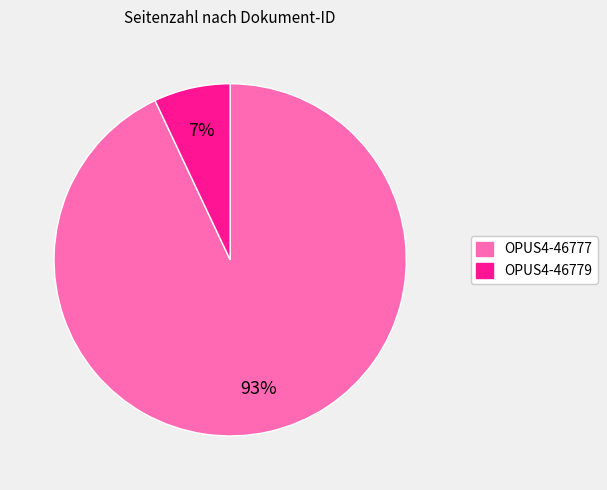

How many slices are in this pie chart?

2